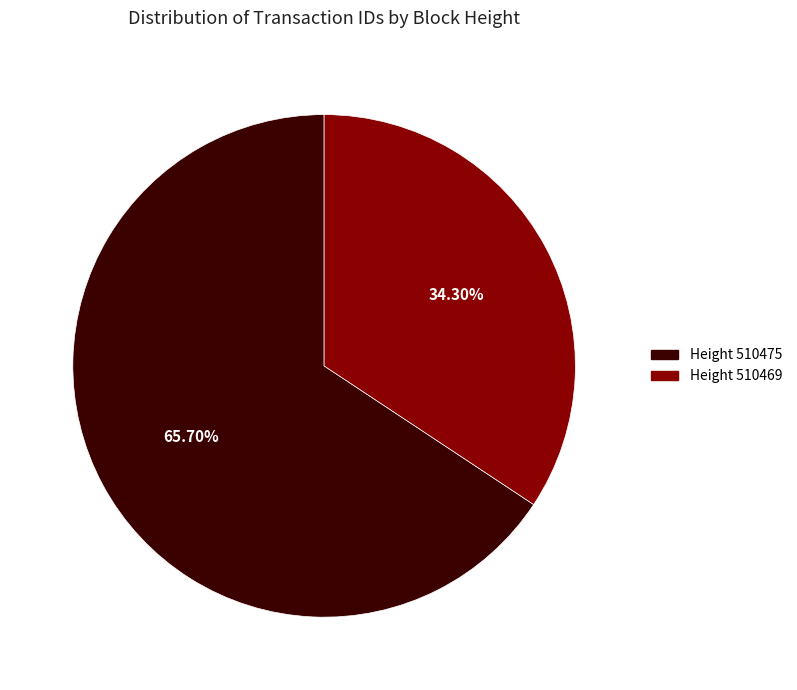

Is there a majority slice in this chart?

Yes